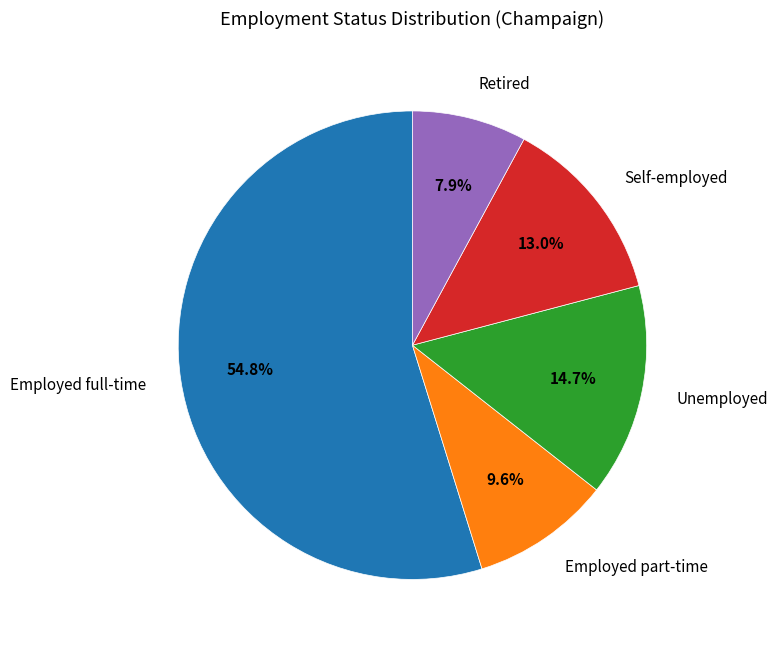

To the nearest percent, what is the difference between the largest and smallest slice percentages?

47%